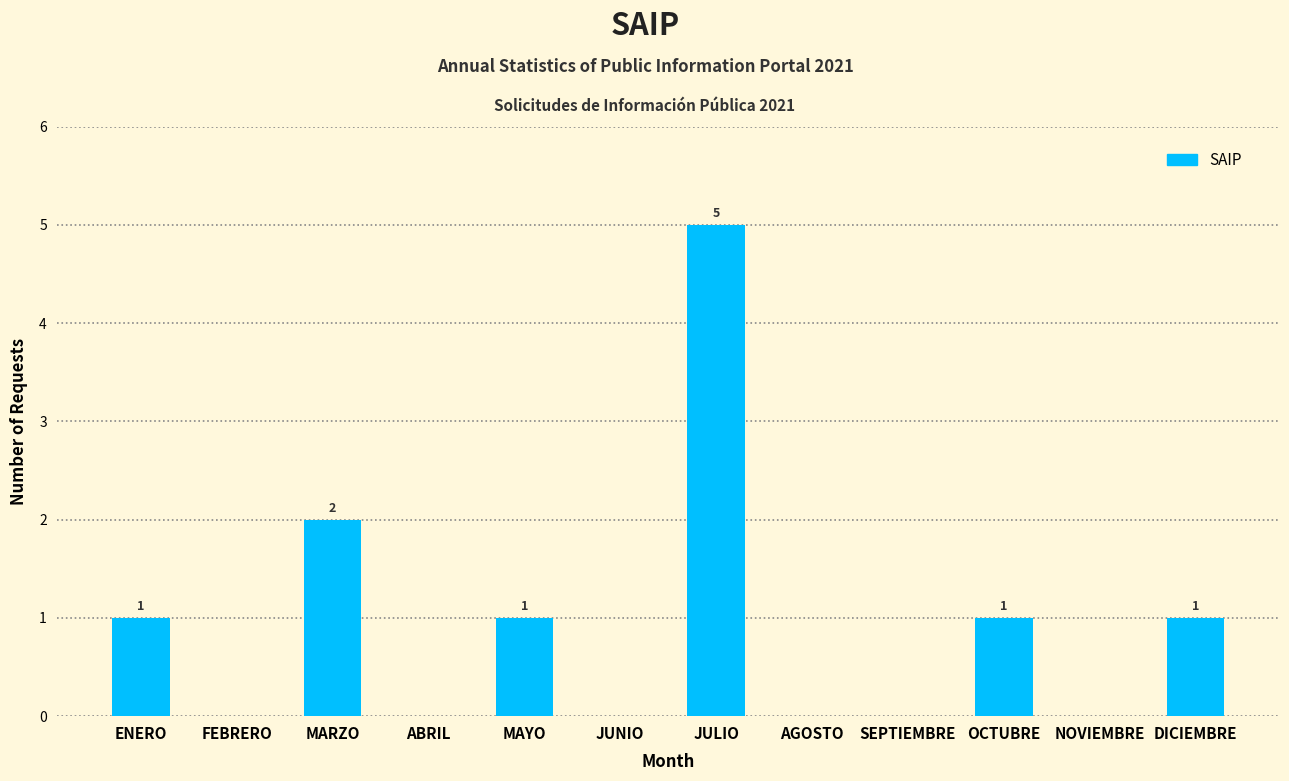

Reading left to right, extract all data points from this chart.

ENERO=1	FEBRERO=0	MARZO=2	ABRIL=0	MAYO=1	JUNIO=0	JULIO=5	AGOSTO=0	SEPTIEMBRE=0	OCTUBRE=1	NOVIEMBRE=0	DICIEMBRE=1